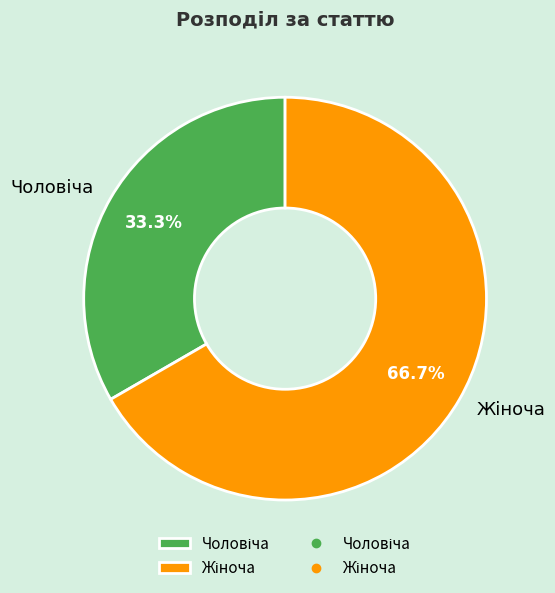

Is there any slice that represents more than half of the pie?

Yes